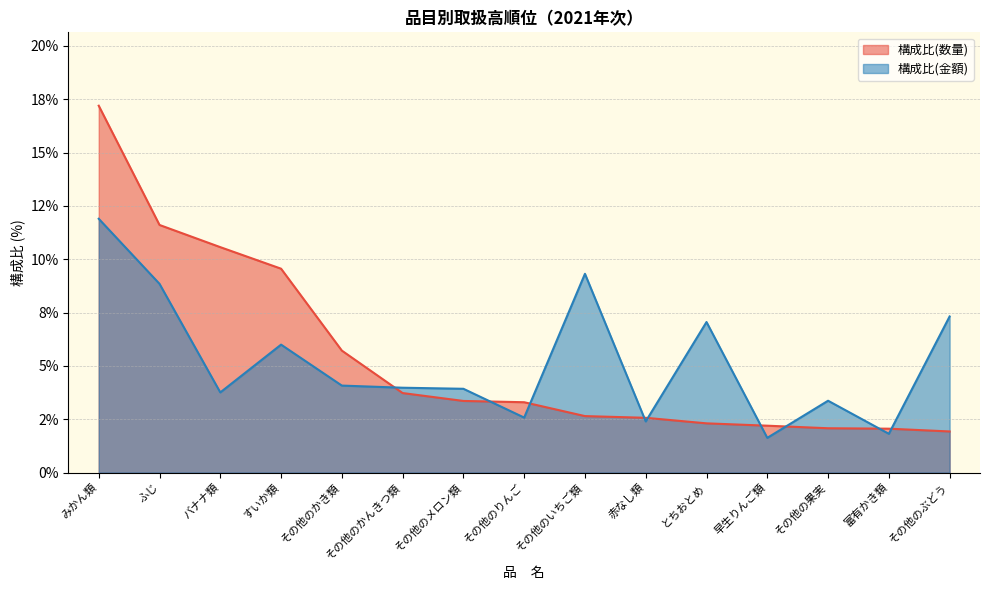

Read the 数　　量 value at その他のぶどう.

1.9